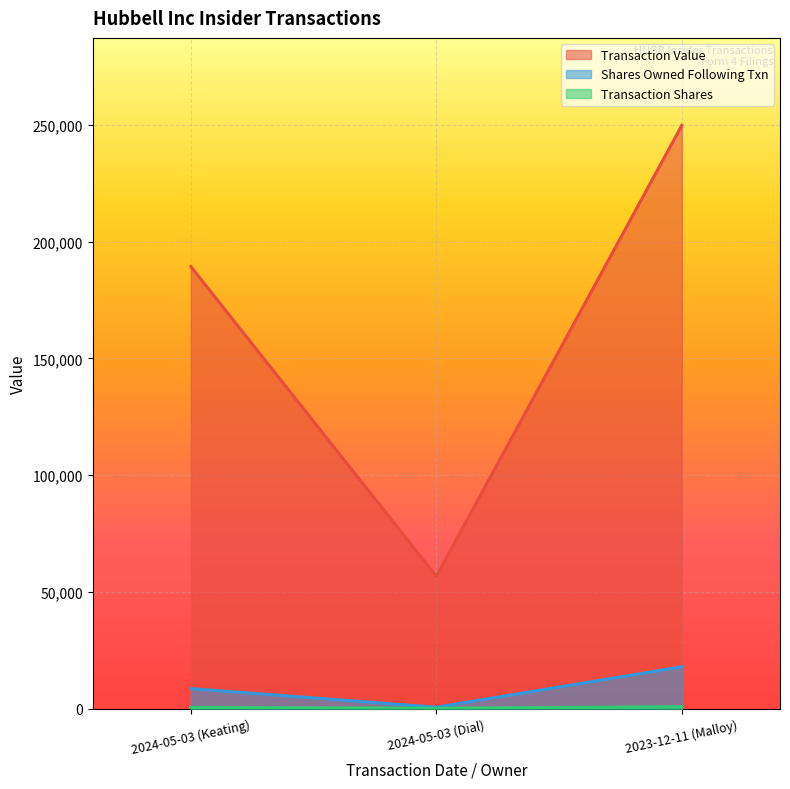

The transactionShares series shows 265 at 2024-05-03 (Dial). True or false?

False